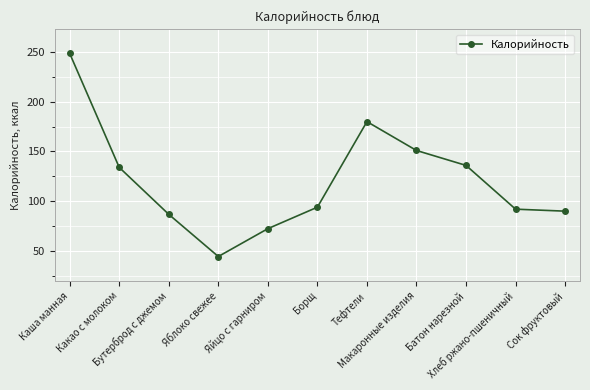

What is the label of the 1st point from the left?

Каша манная